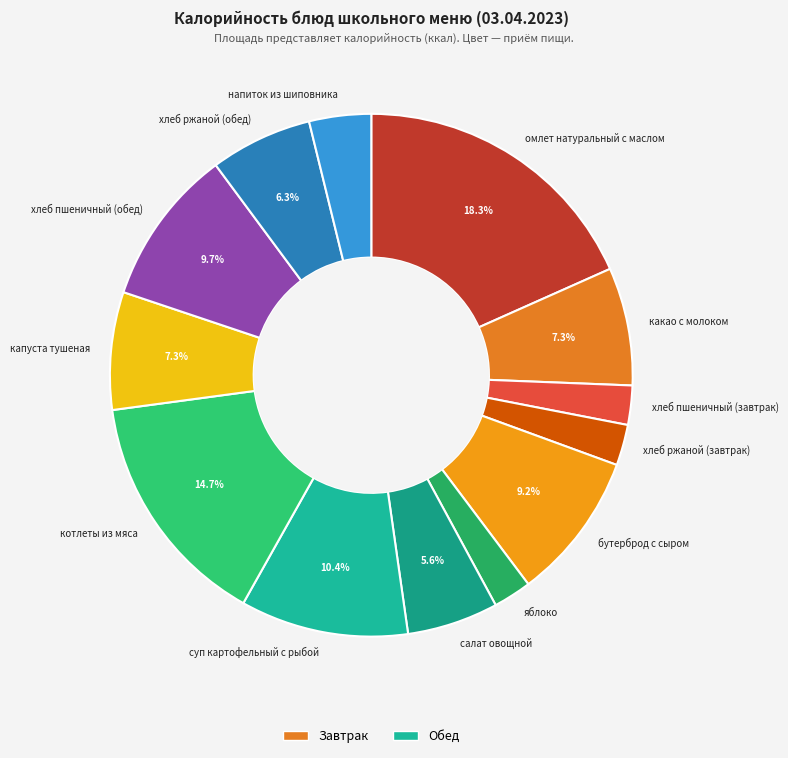

To the nearest percent, what is the combined percentage of хлеб пшеничный (обед) and омлет натуральный с маслом?

28%